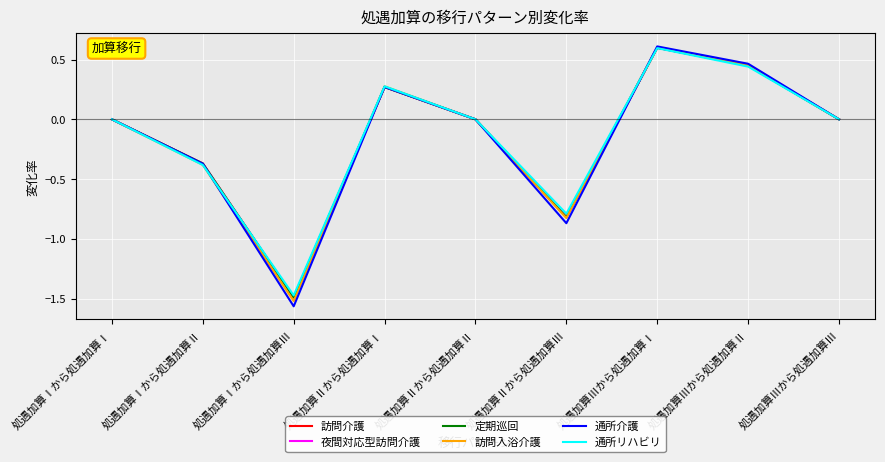

At which category does 訪問入浴介護 reach its first local peak?

処遇加算Ⅱから処遇加算Ⅰ